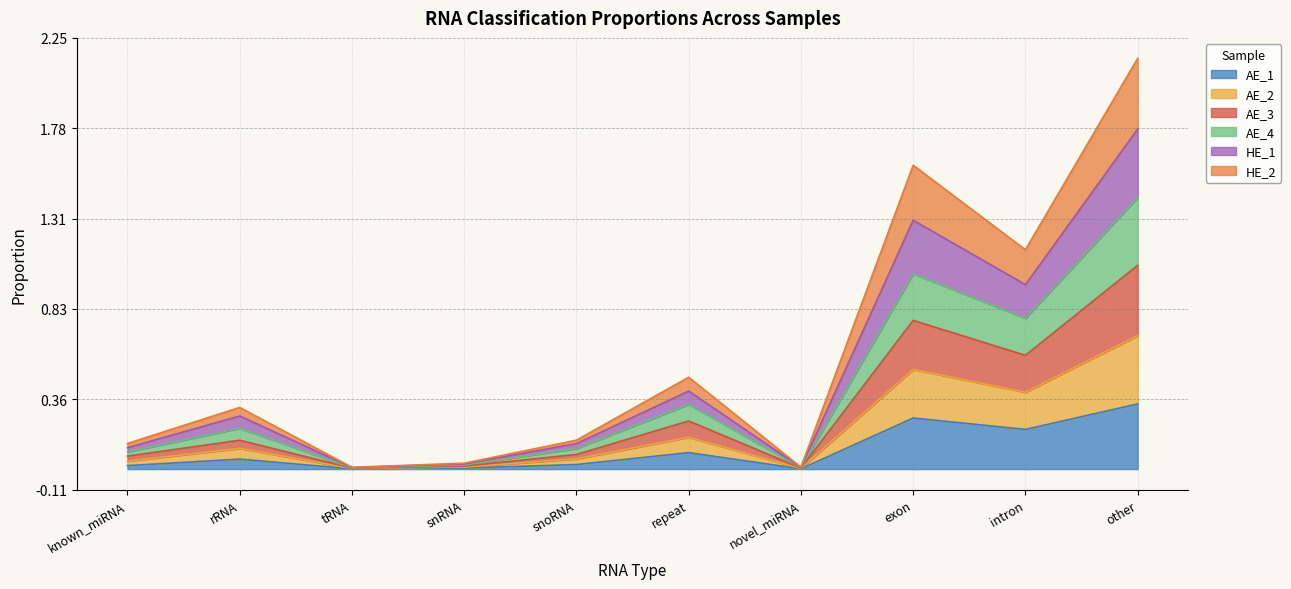

Rank the series by their average value, from lowest to highest.

AE_1, HE_2, AE_3, AE_2, AE_4, HE_1